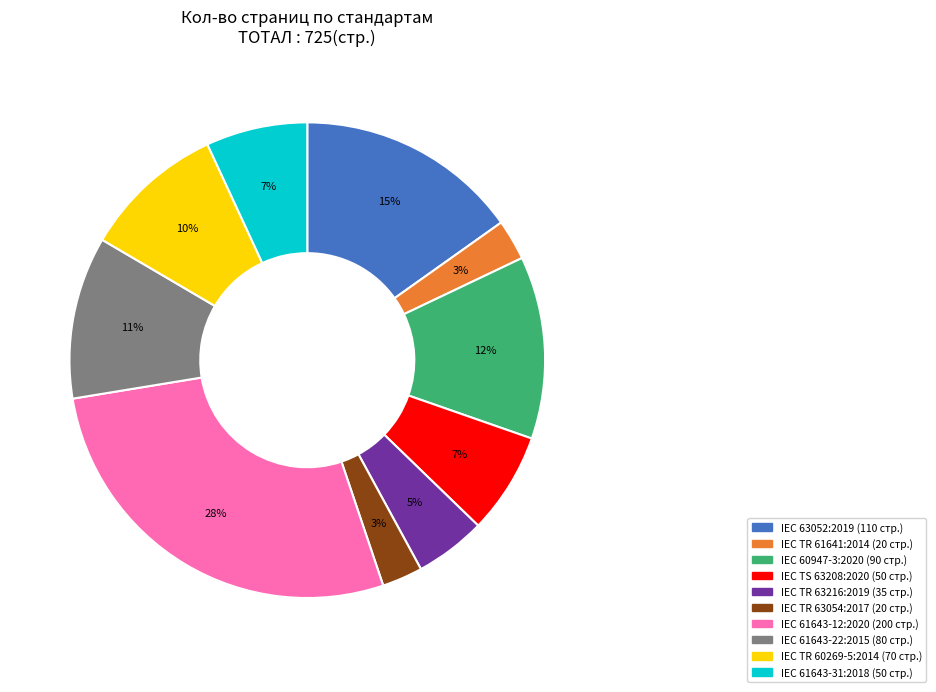

Is there any slice that represents more than half of the pie?

No